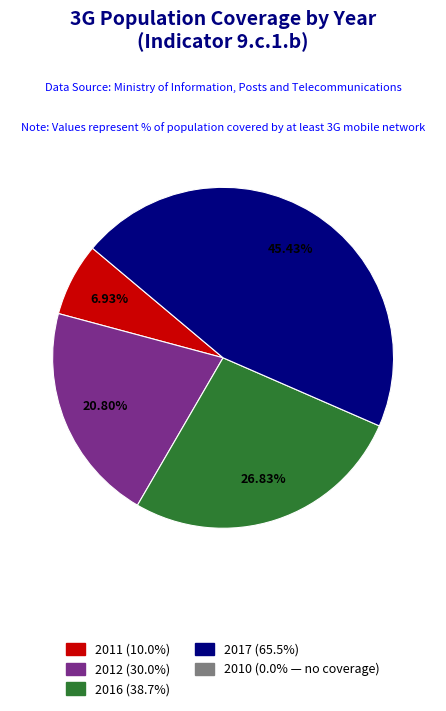

Is there any slice that represents more than half of the pie?

No